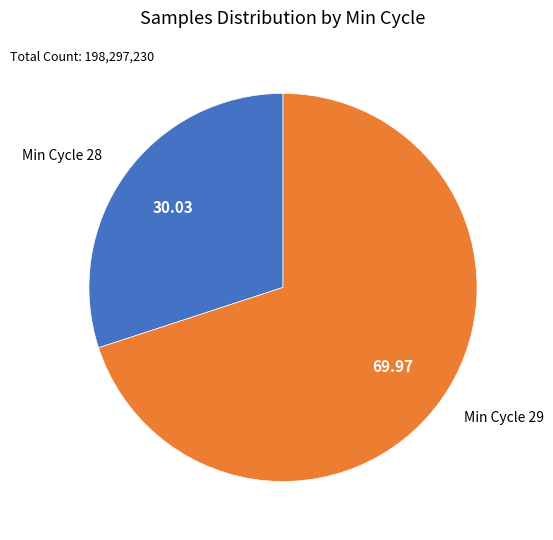

Count the number of slices in the pie.

2